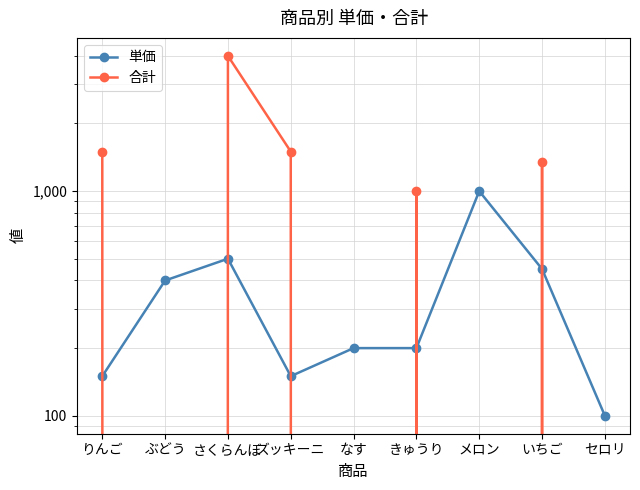

What is the total value across all series at きゅうり?

1200